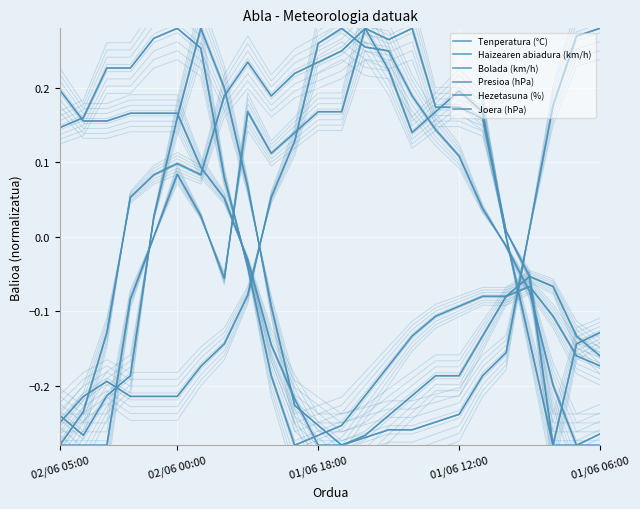

What is the difference between the maximum and minimum values in the Hezetasuna (%) series?

0.6